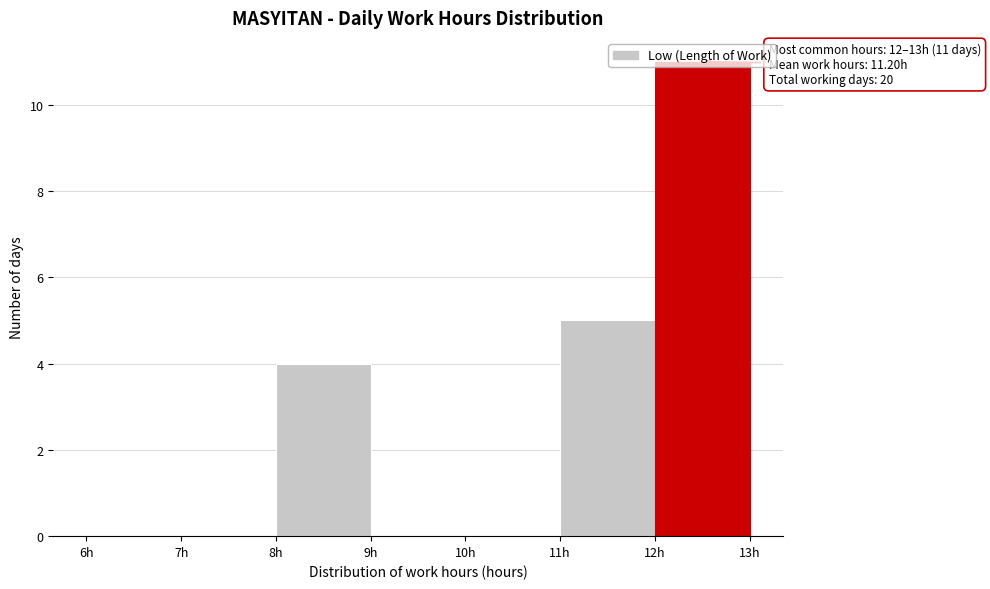

Over which range of the x-axis is the bar tallest?

12 to 13